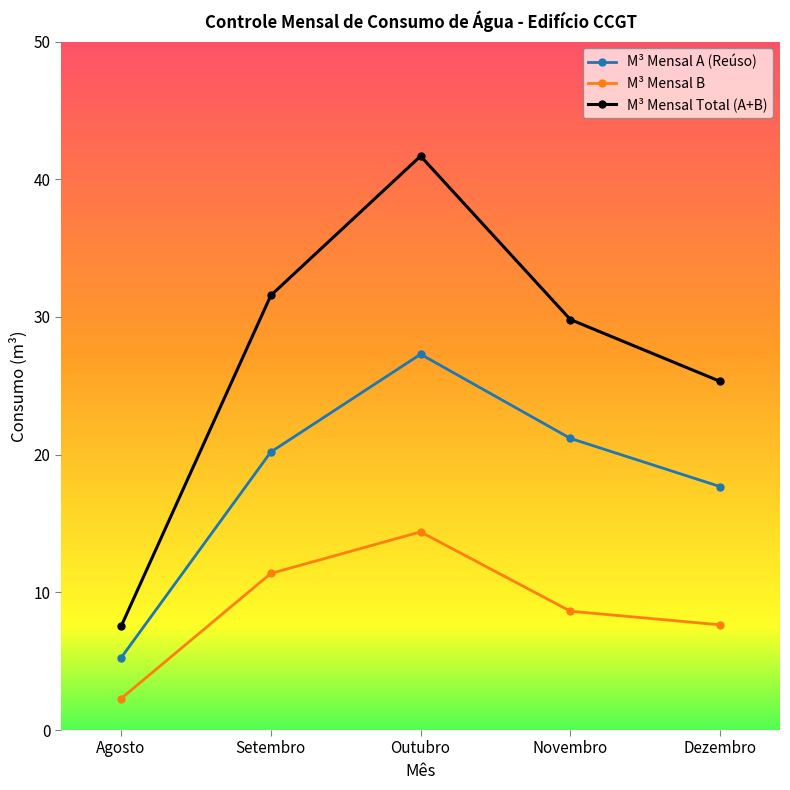

True or false: M³ Mensal Total (A+B) and M³ Mensal B cross at least once.

False